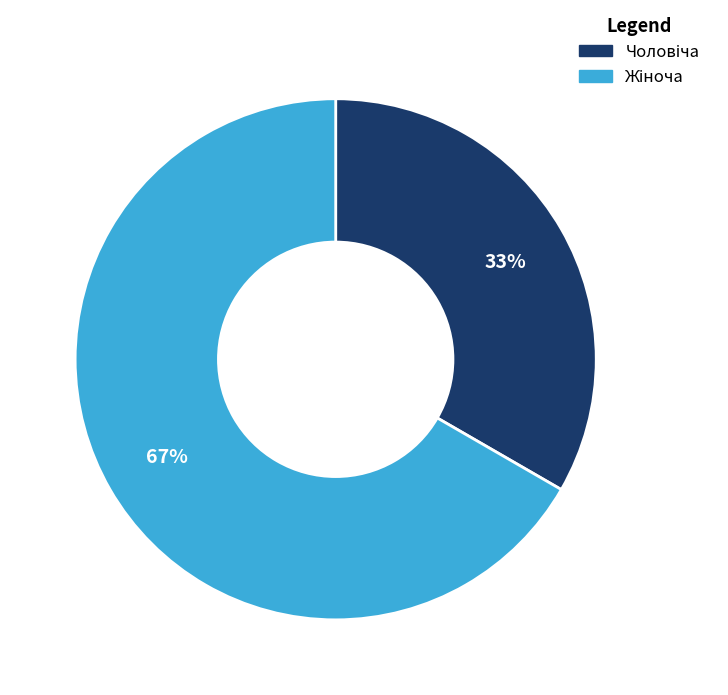

How many slices are in this pie chart?

2